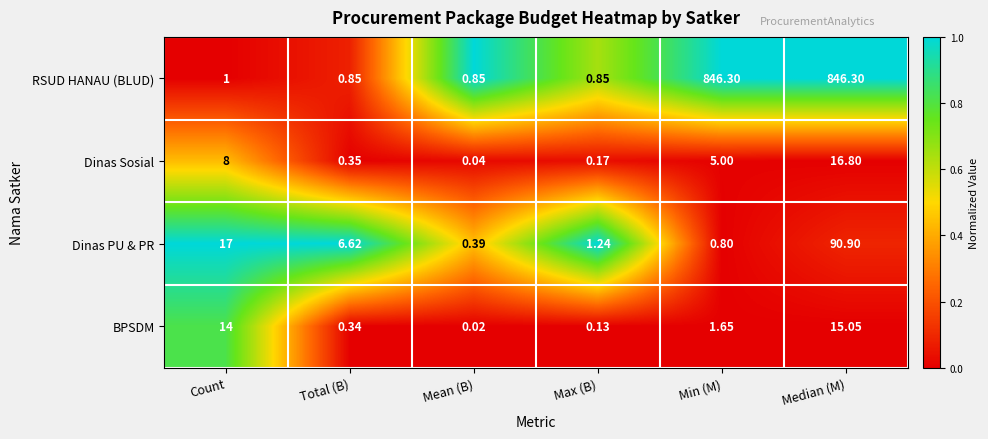

Where is Dinas Sosial nearest to the value 8?

Count